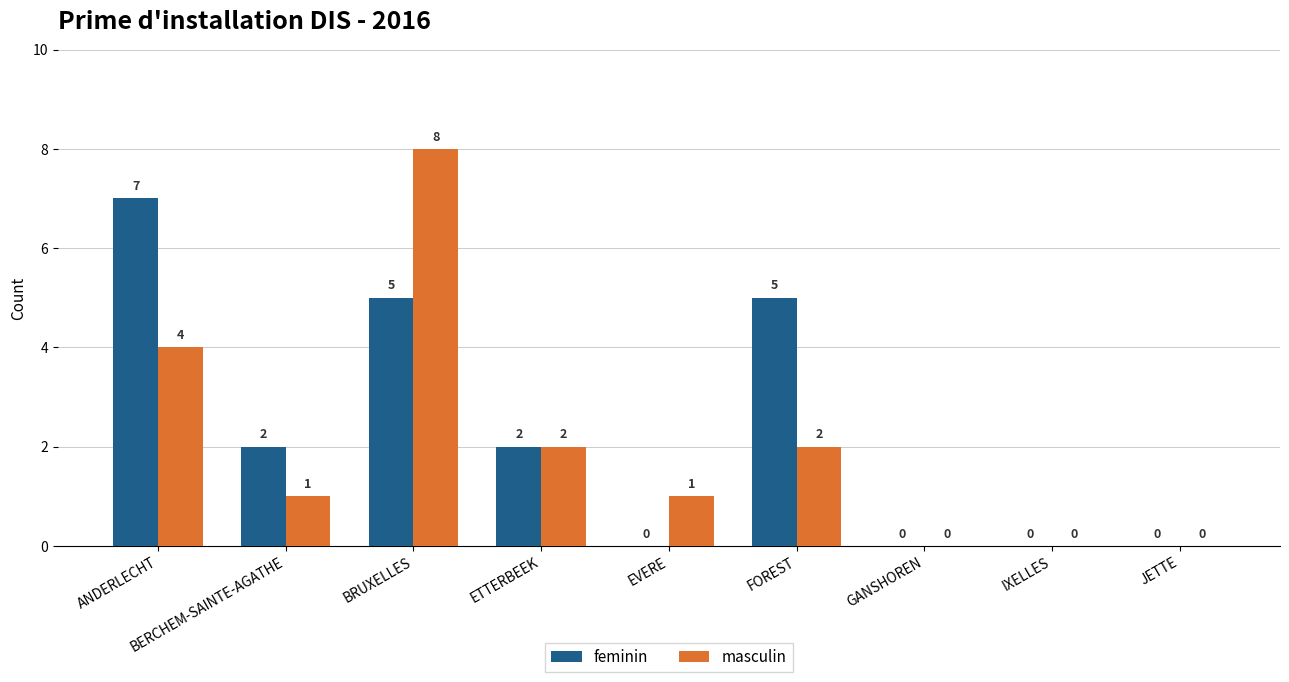

The masculin series shows 2 at FOREST. True or false?

True